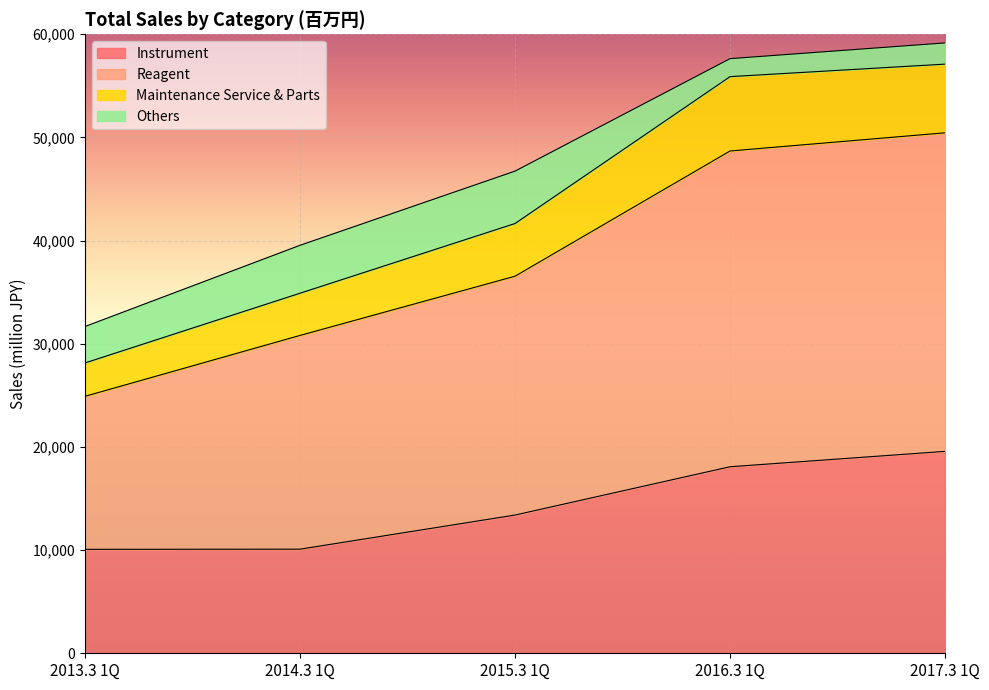

What is the lowest value of the Instrument series?

10075